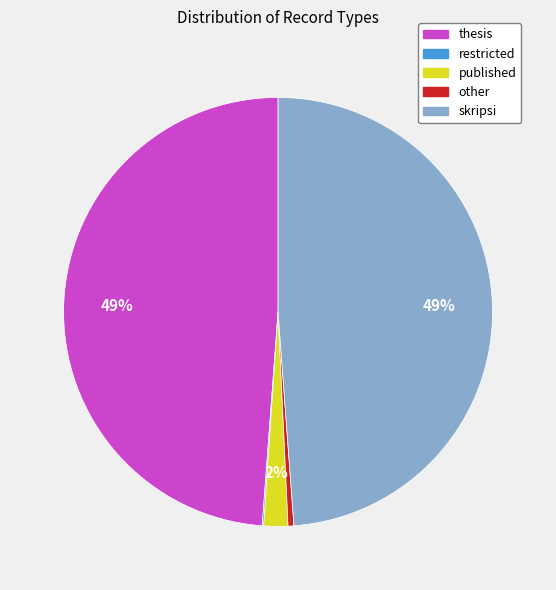

Does any single category account for the majority?

No